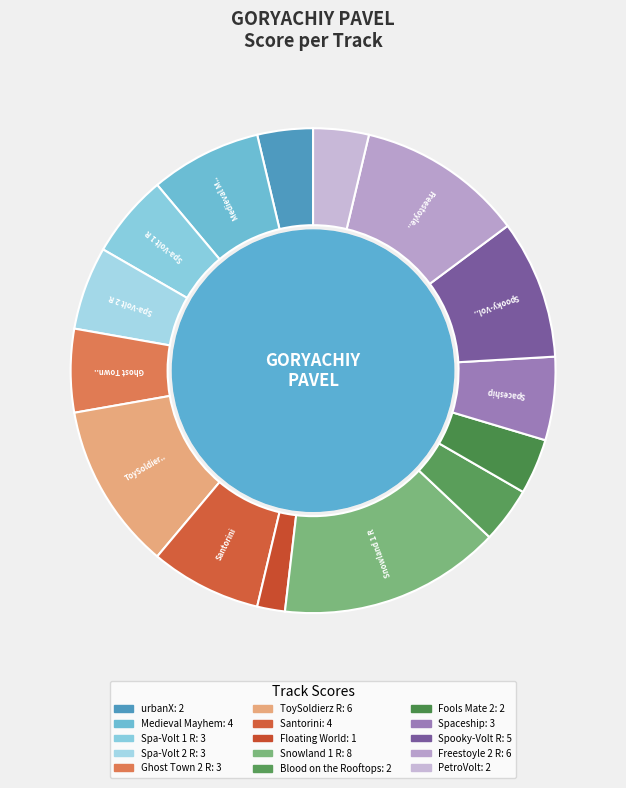

What is the largest slice in the pie chart?

Snowland 1 R